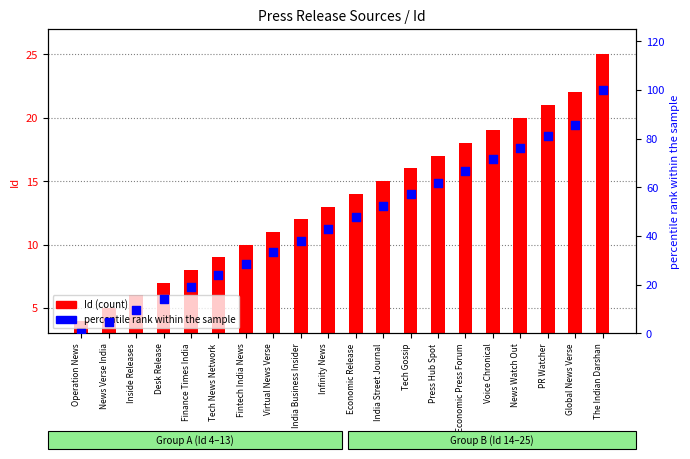

Which series has the widest spread of Y values?

percentile rank within the sample